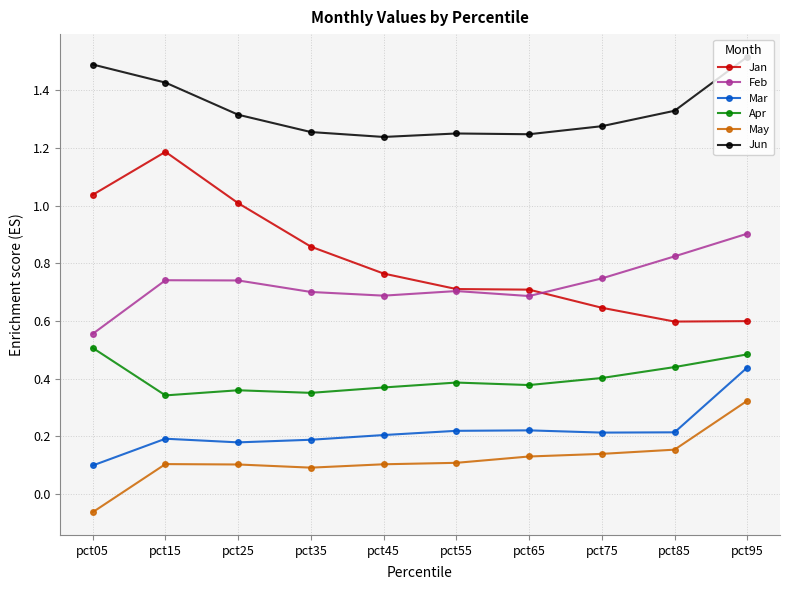

Is it true that Mar equals 0.2 at pct15?

True